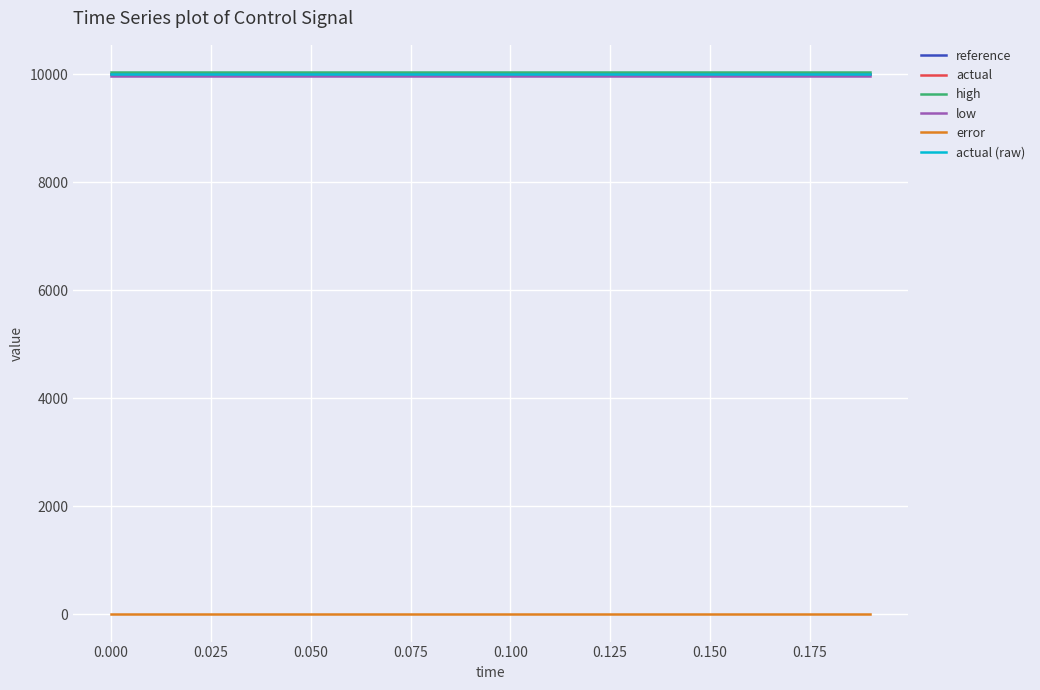

Is this an area chart (filled region under the line)?

No